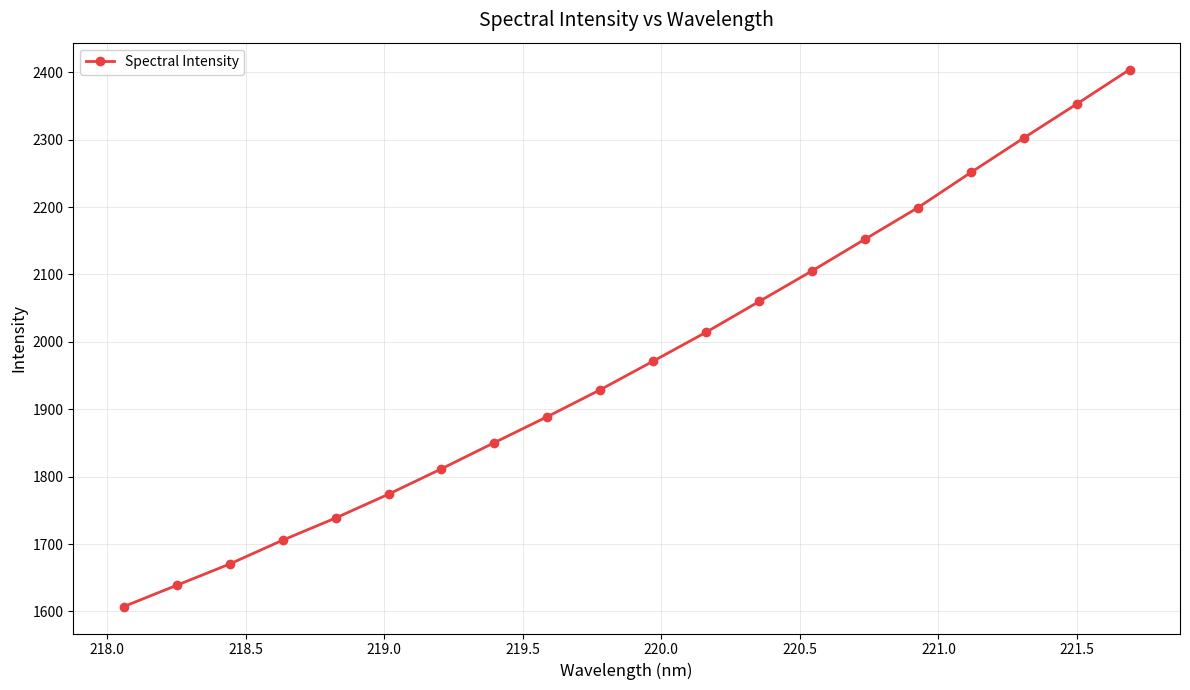

What is the smallest value displayed?

1607.2